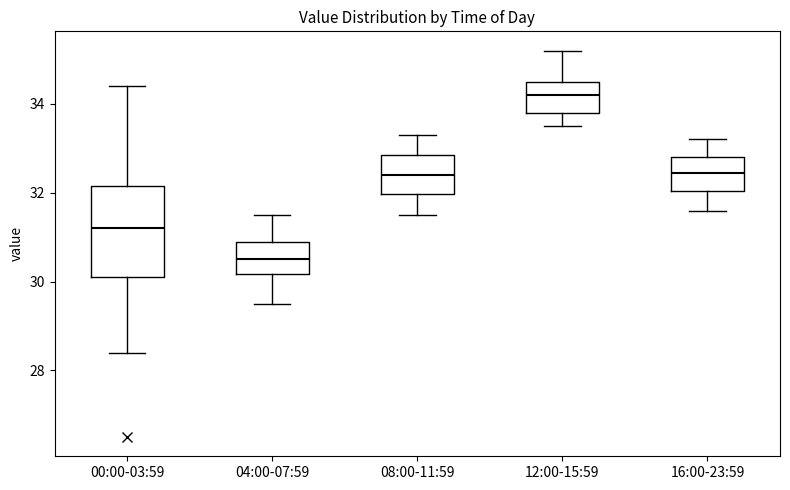

Comparing the boxes themselves (not the whiskers), which one is the tallest?

00:00-03:59